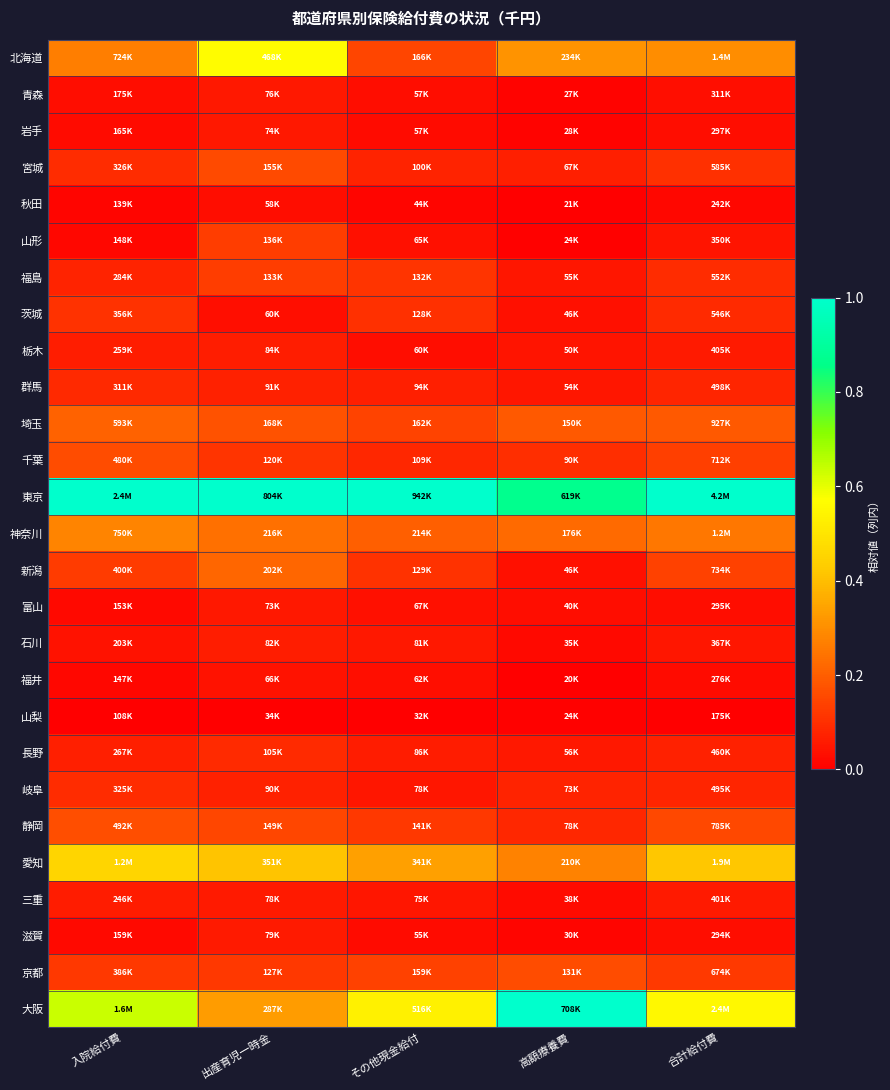

Rank the series by their maximum value, from lowest to highest.

山梨, 秋田, 福井, 富山, 岩手, 青森, 滋賀, 三重, 石川, 栃木, 群馬, 長野, 岐阜, 茨城, 福島, 山形, 宮城, 京都, 千葉, 静岡, 埼玉, 新潟, 神奈川, 愛知, 北海道, 東京, 大阪